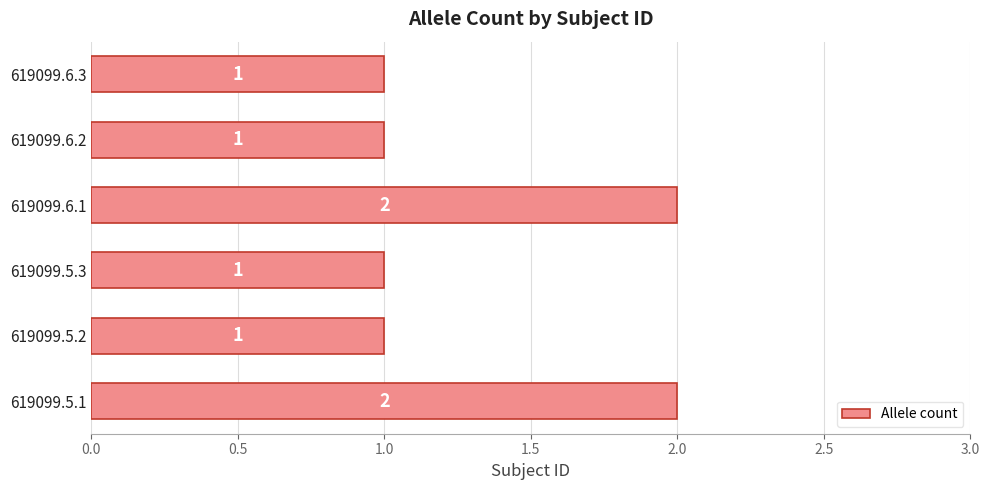

Count the values in the range 1 to 2.

6